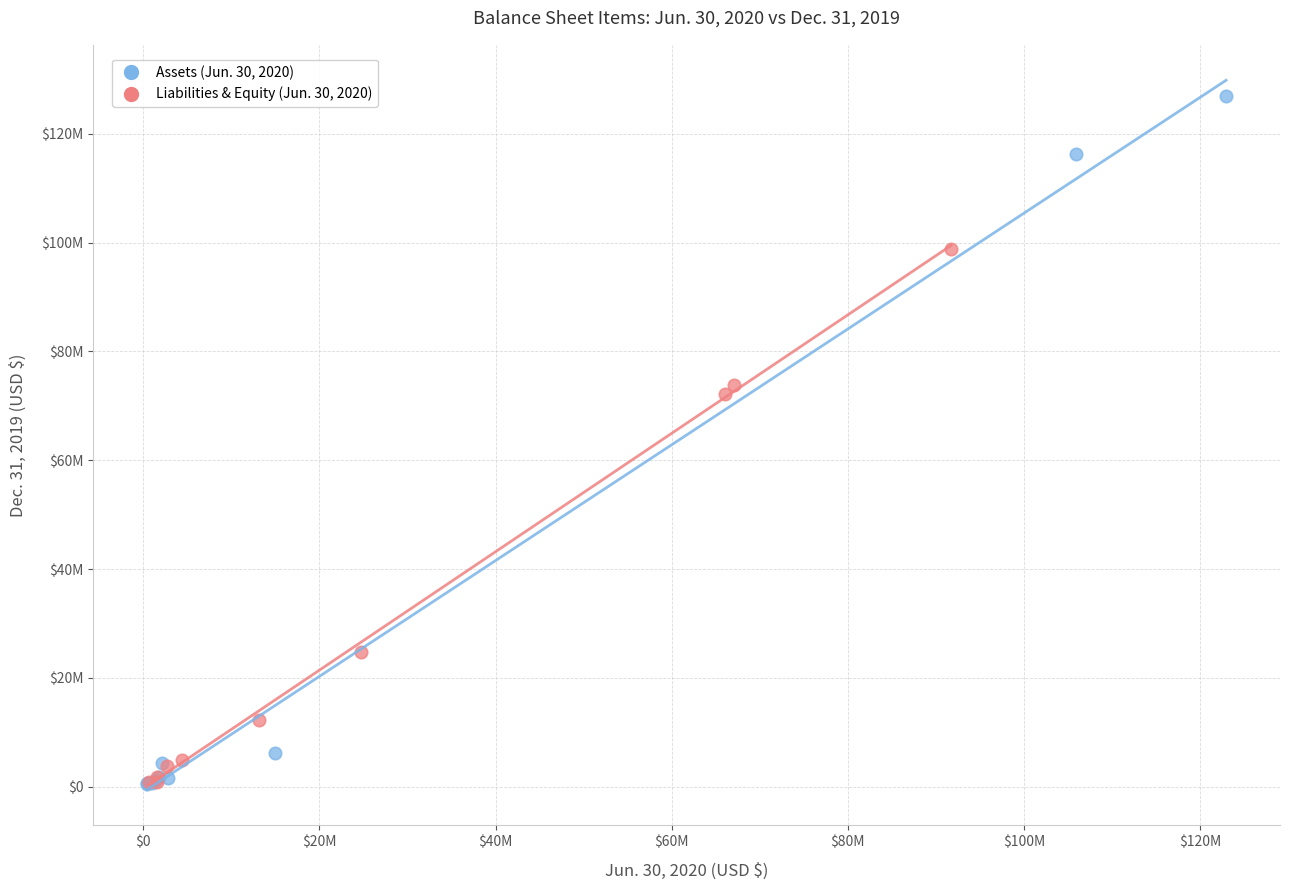

Which series has the widest spread of Y values?

Assets (Jun. 30, 2020)